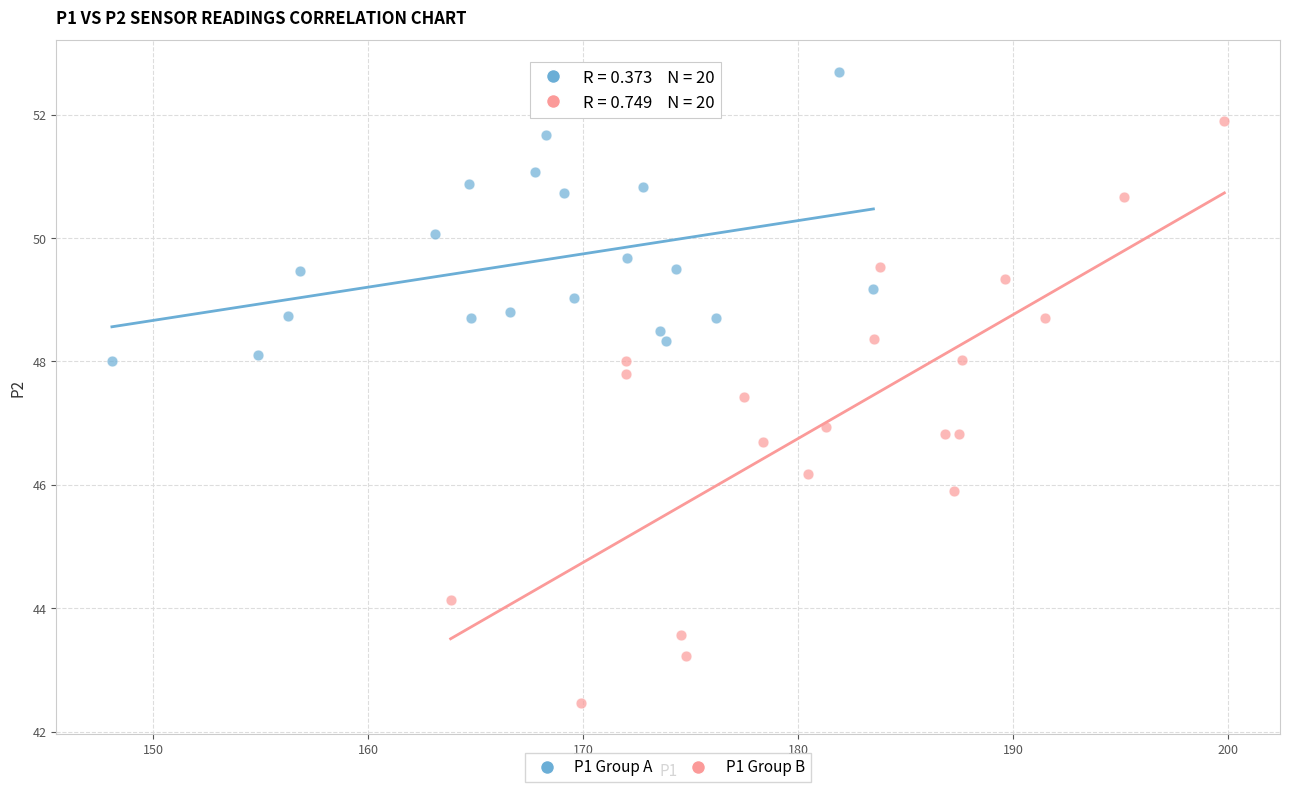

Which series reaches the minimum Y coordinate?

P1 Group B